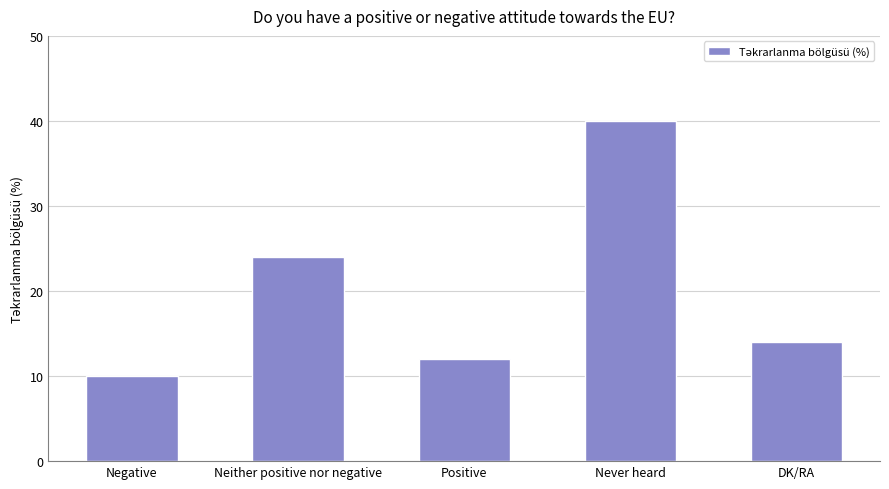

At which label is the value closest to 25?

Neither positive nor negative